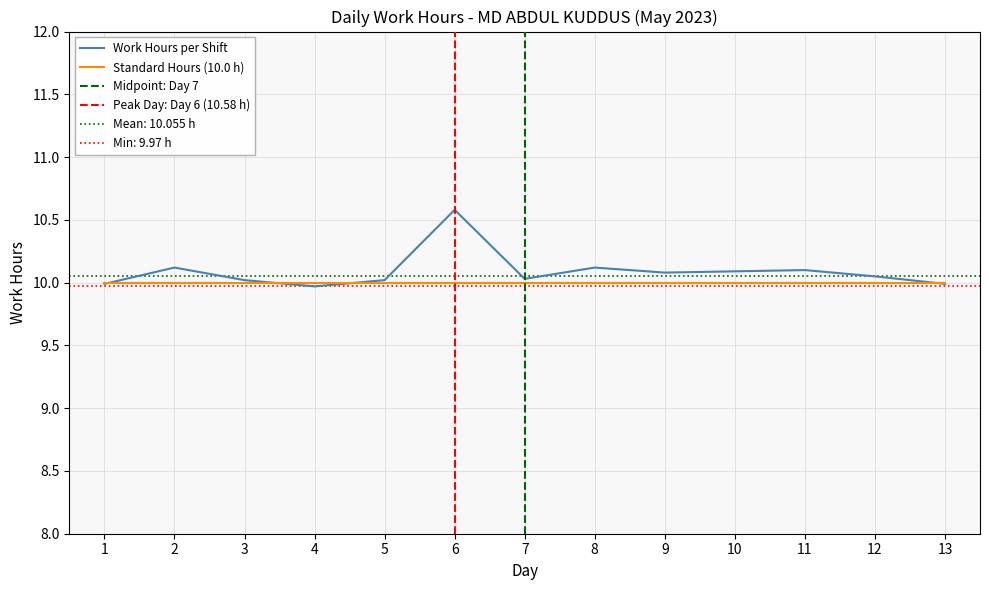

How many data points does each series have?

13